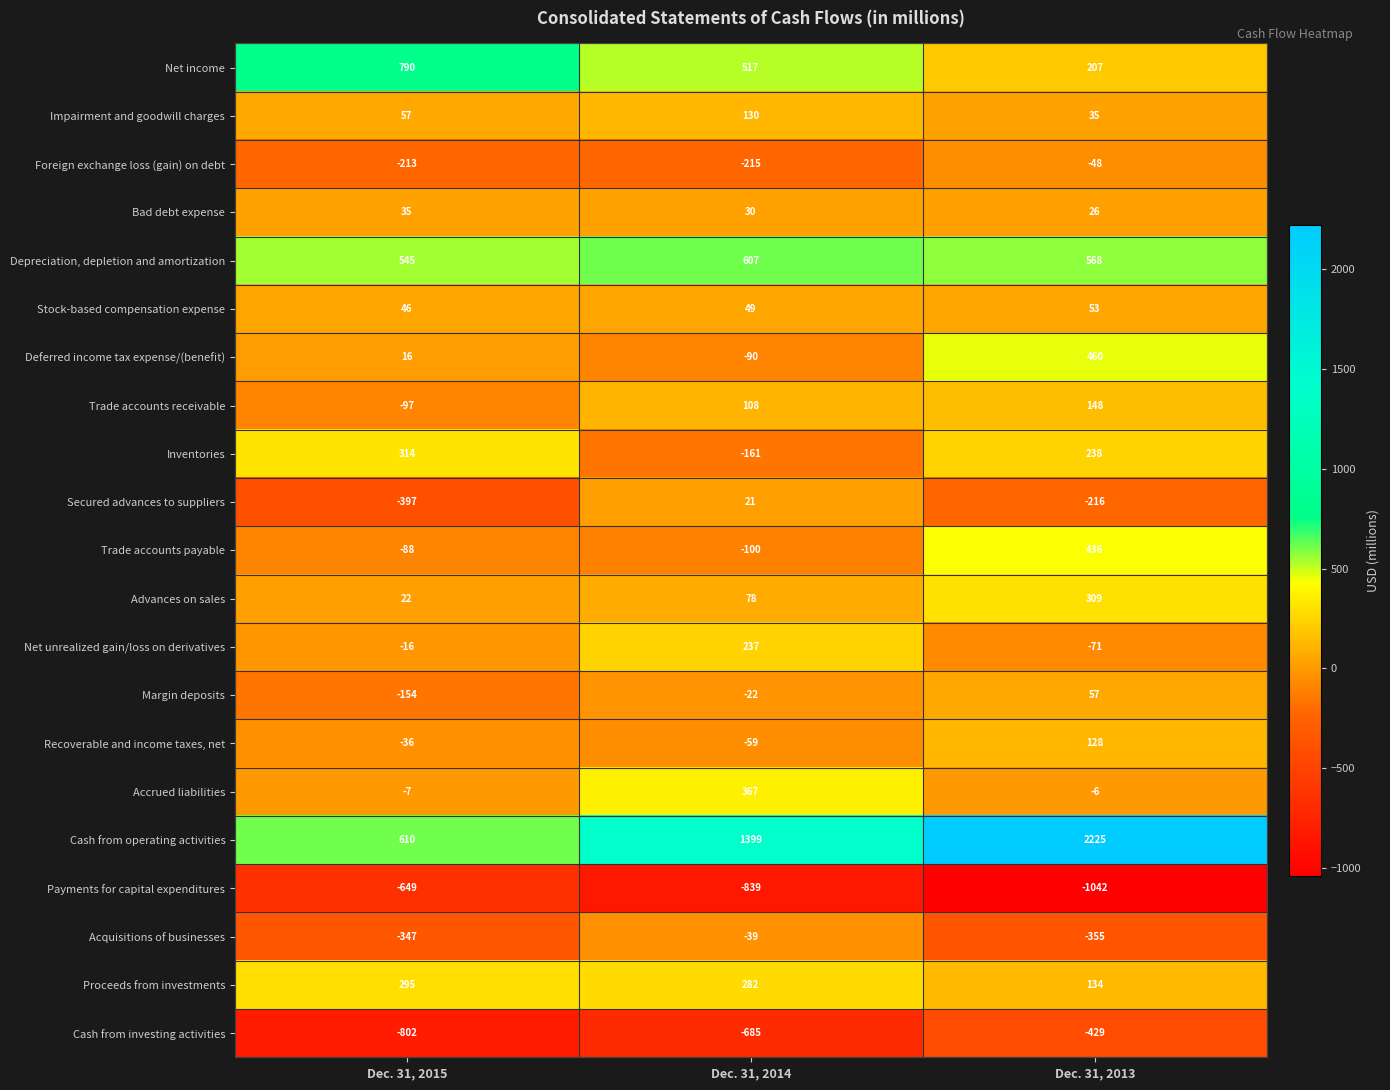

Where does the Payments for capital expenditures series first go above -839?

Dec. 31, 2015